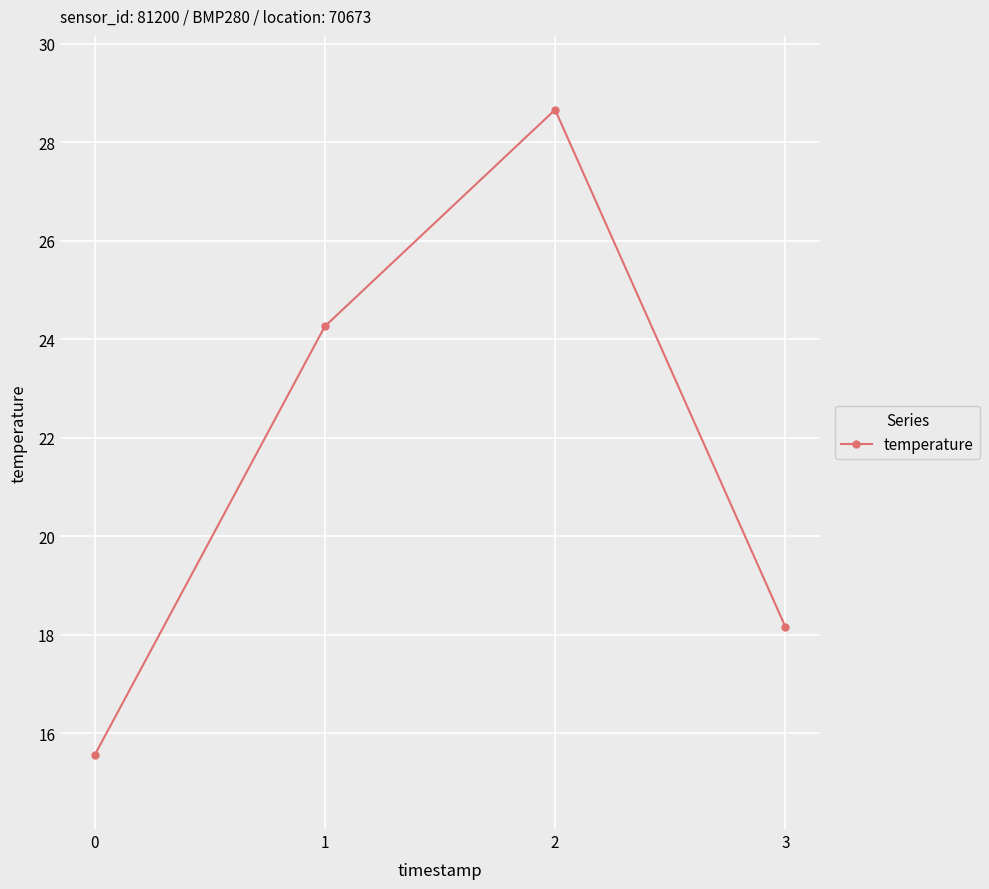

What is the value of the 1st point from the left?

15.6